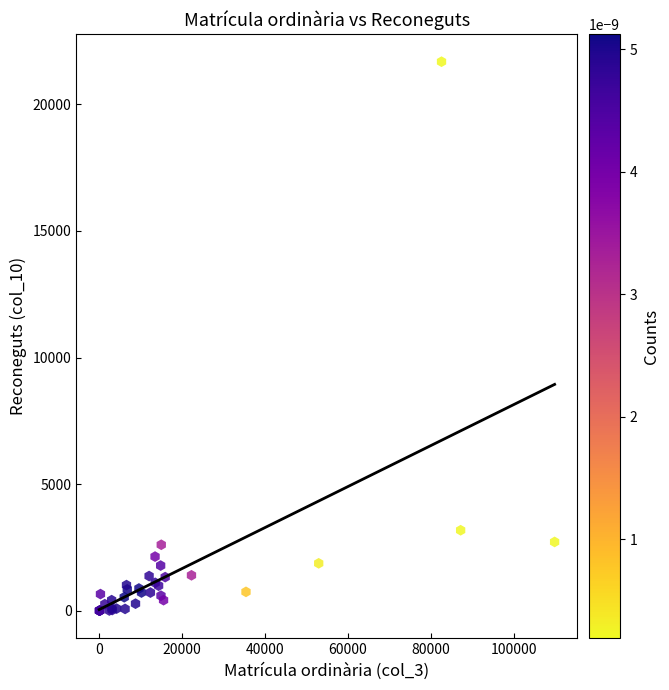

What Y value in the scatter plot is closest to 10842?

3176.0